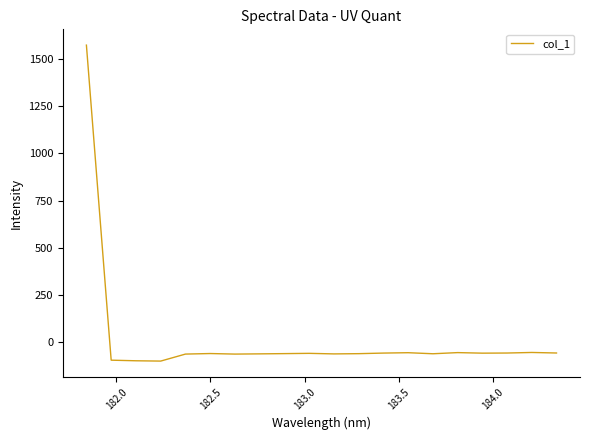

What is the difference between the second highest and second lowest values?

43.9